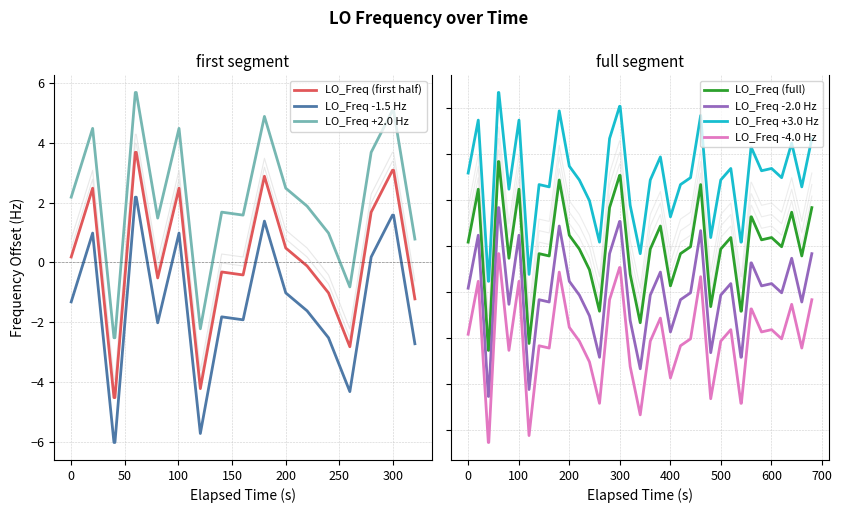

True or false: the data shows 4.3 at 300.

False